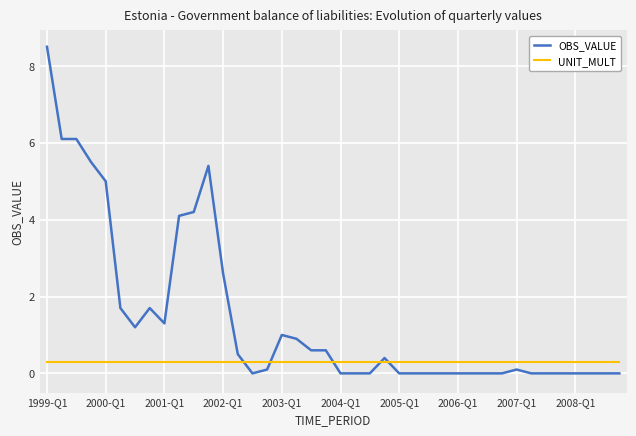

True or false: UNIT_MULT and OBS_VALUE cross at least once.

True